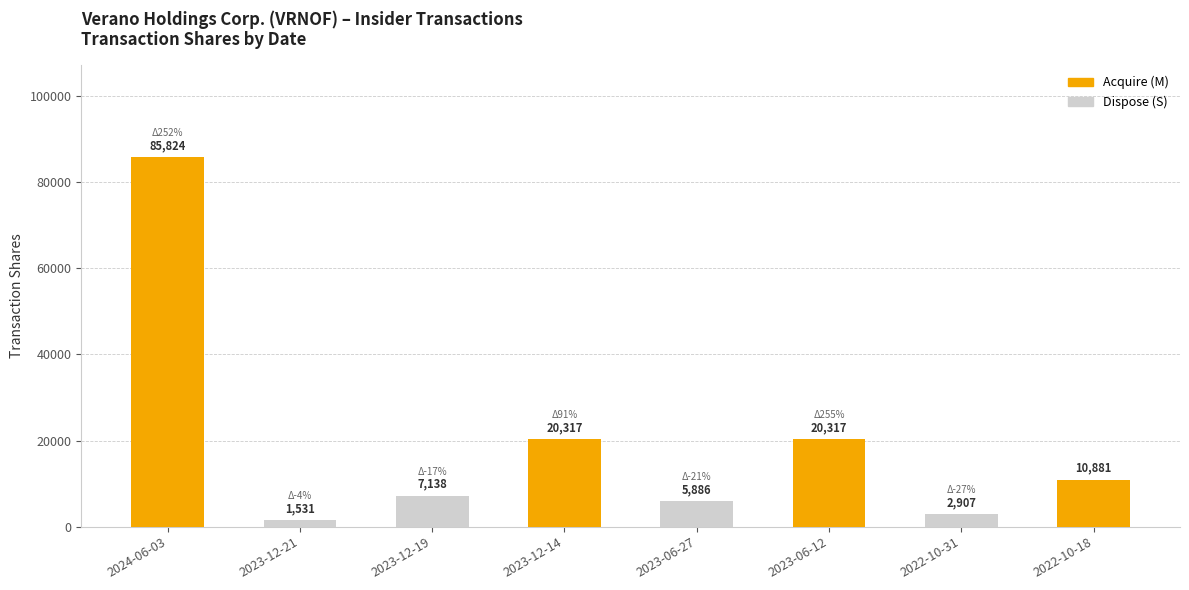

What is the value of the Dispose (S) bar at the 4th from the left?

2907